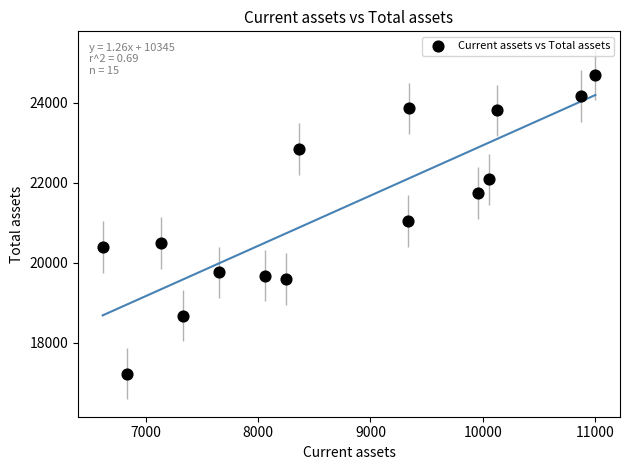

How many data points are displayed?

15